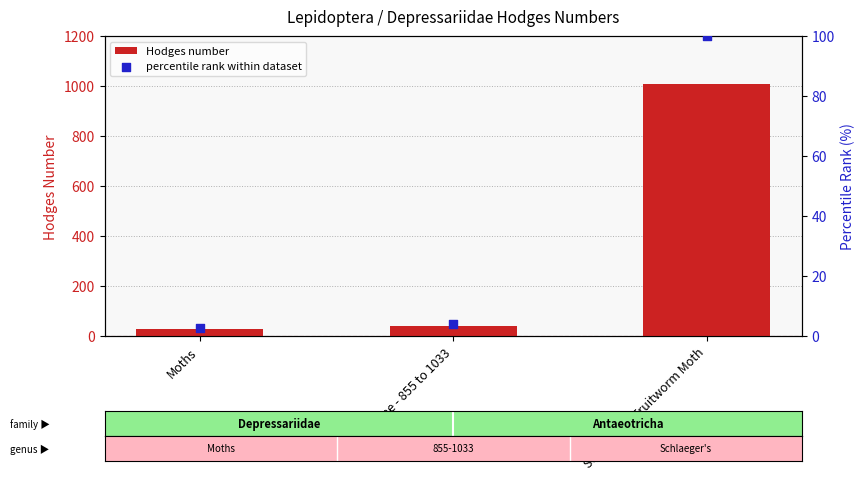

Is the value of Hodges number at None - 855 to 1033 greater than the value of percentile rank within dataset at Moths?

Yes